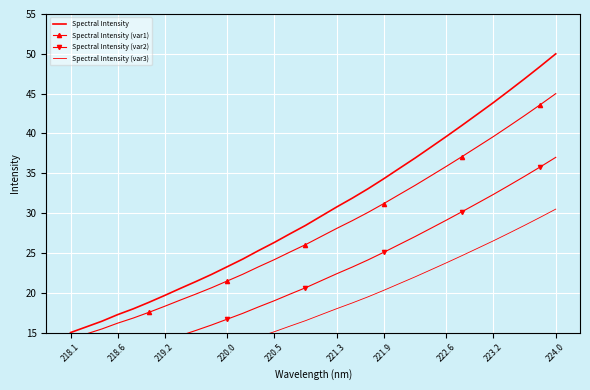

What is the label of the 32nd point from the left?

224.0